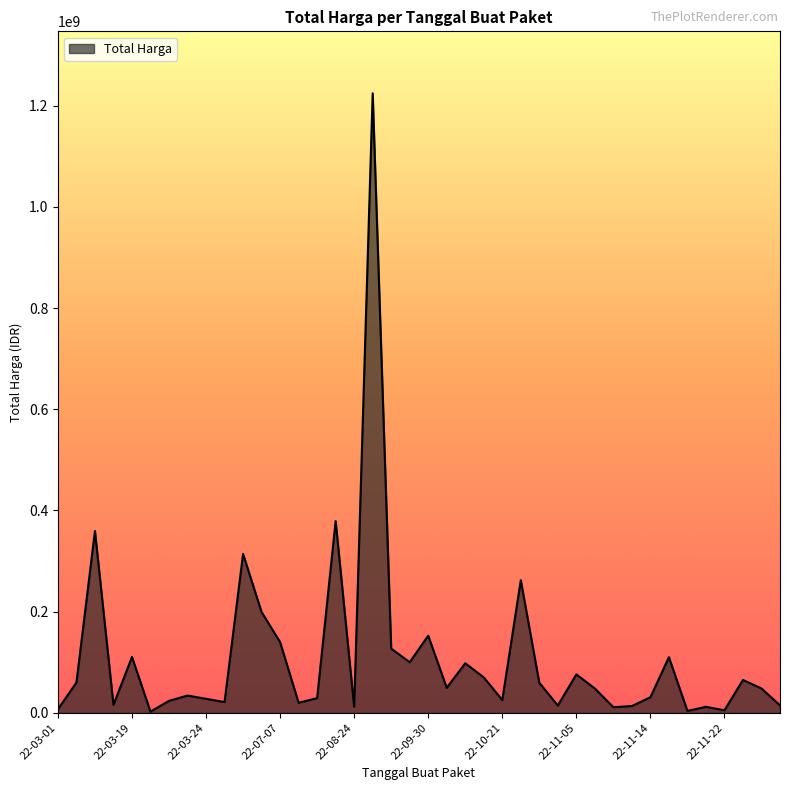

What is the greatest value displayed?

1224682000